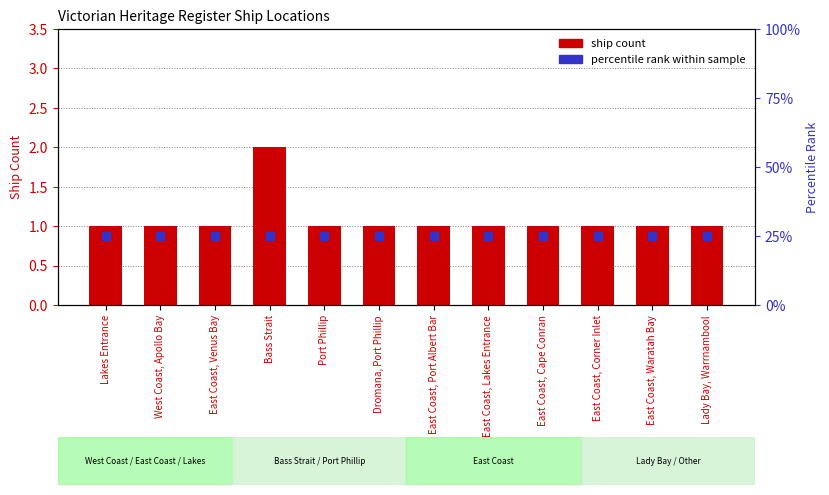

What are all the series names shown in the legend?

ship count, percentile rank within sample